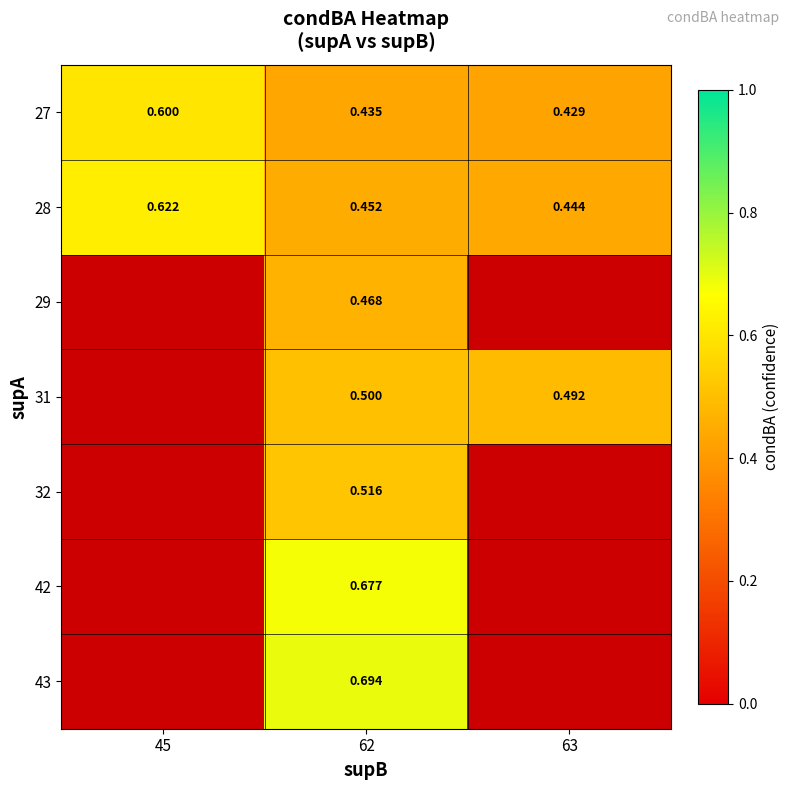

At which category does the chart reach its peak across all series?

62